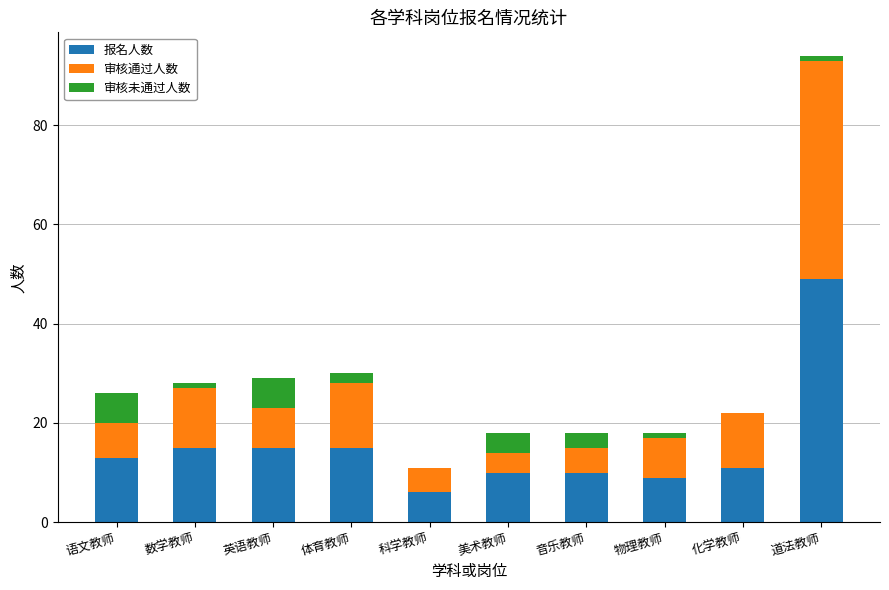

True or false: 报名人数 has a value of 15 at 英语教师.

True